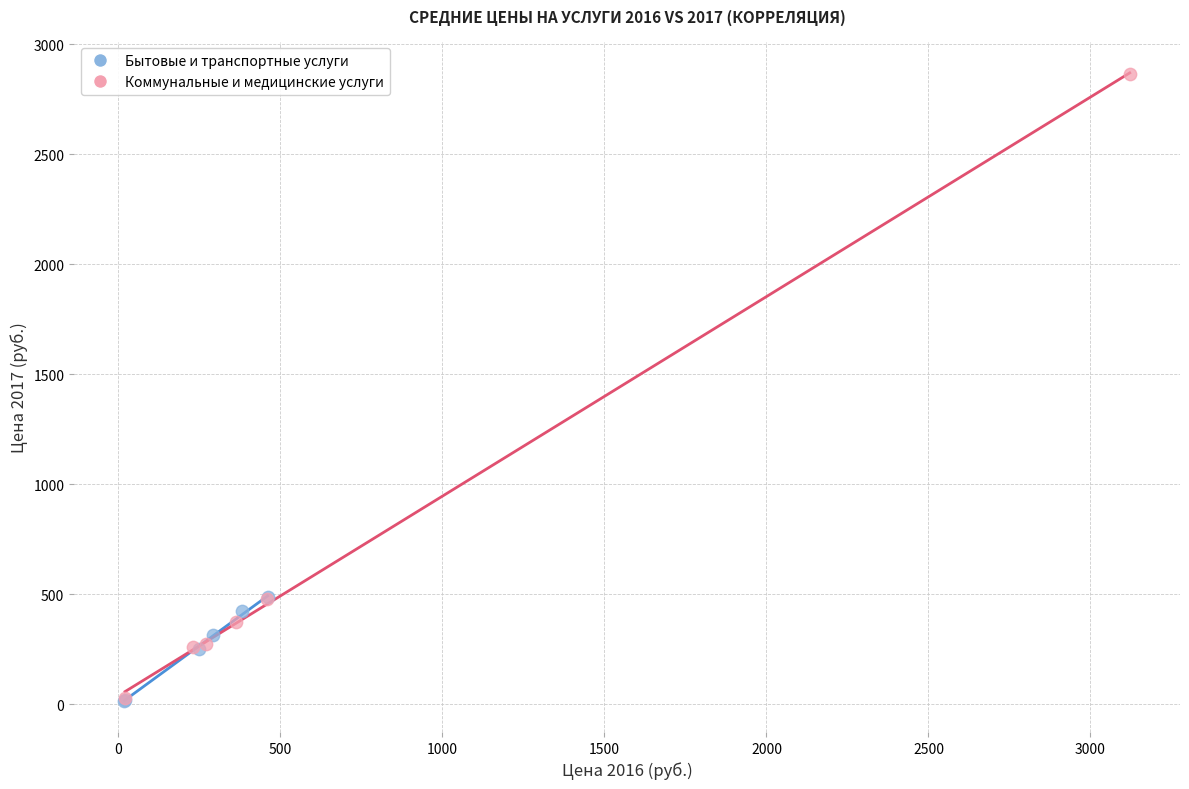

Which series contains the highest Y value?

Коммунальные и медицинские услуги